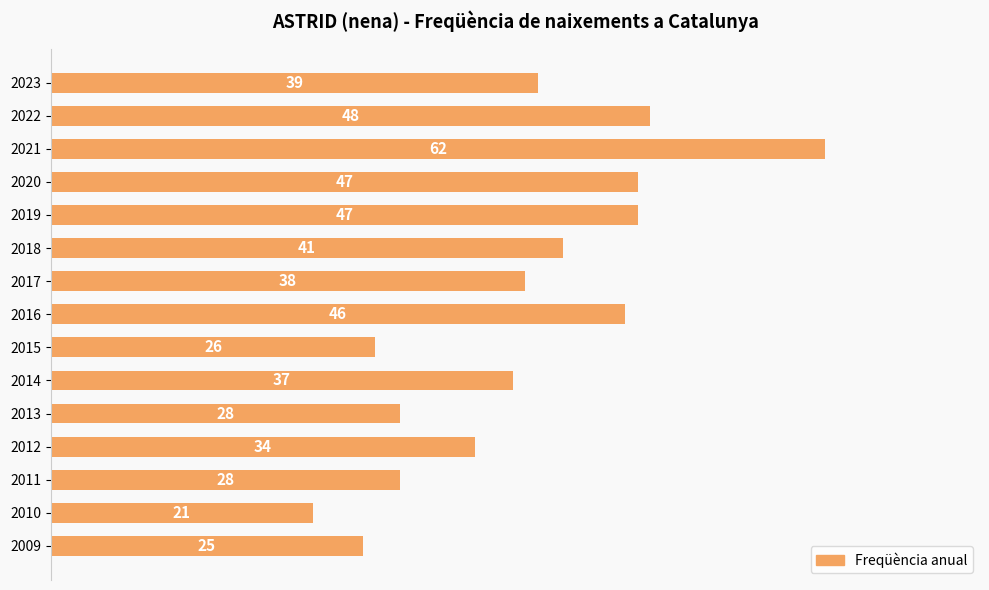

Reading top to bottom, what are all the values shown in this chart?

2023=39	2022=48	2021=62	2020=47	2019=47	2018=41	2017=38	2016=46	2015=26	2014=37	2013=28	2012=34	2011=28	2010=21	2009=25